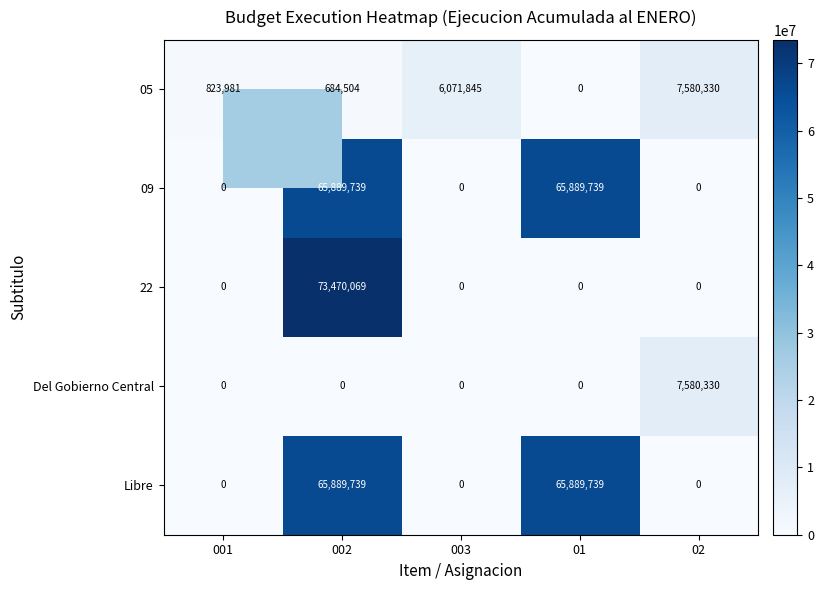

What is the greatest value displayed?

73470069